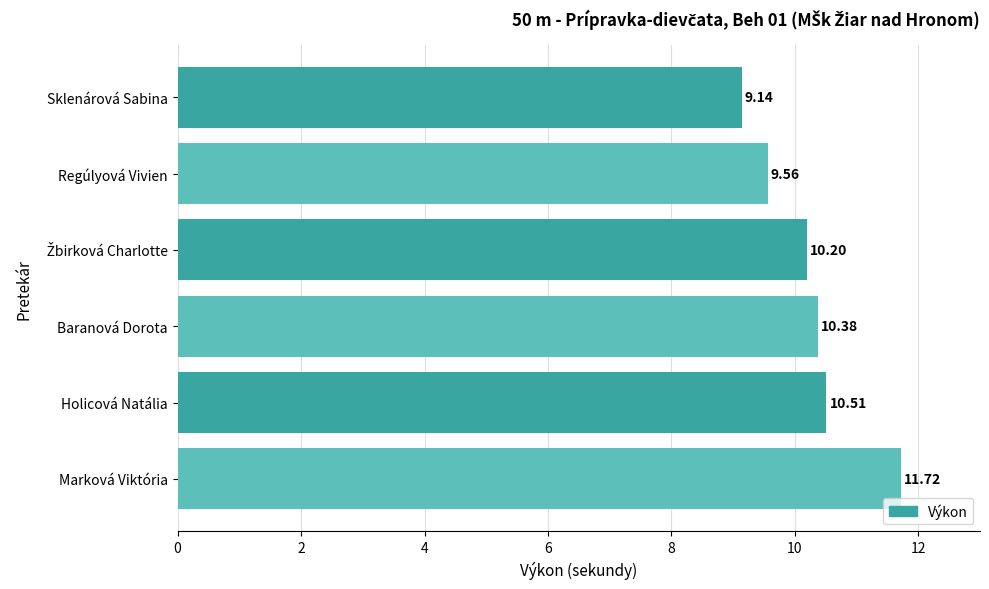

What is the change in value from Sklenárová Sabina to Baranová Dorota?

+1.2